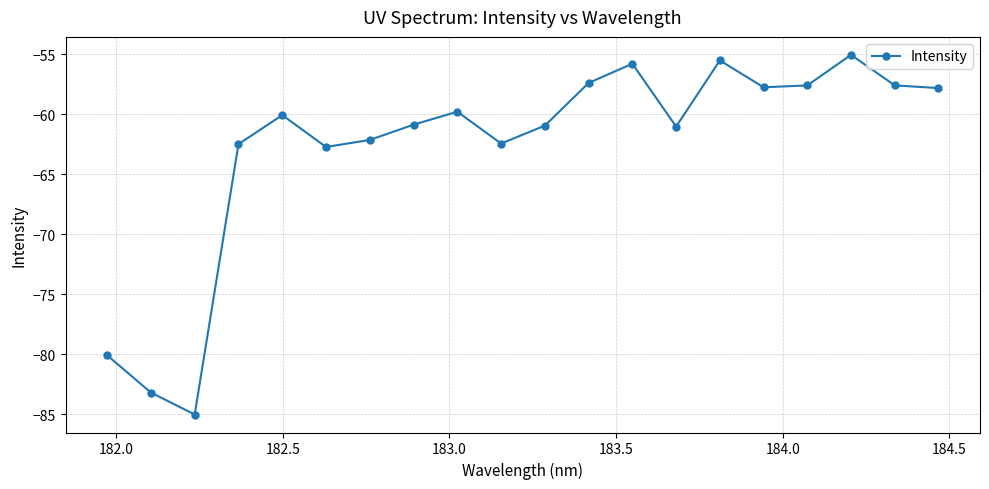

What is the greatest value displayed?

-55.0